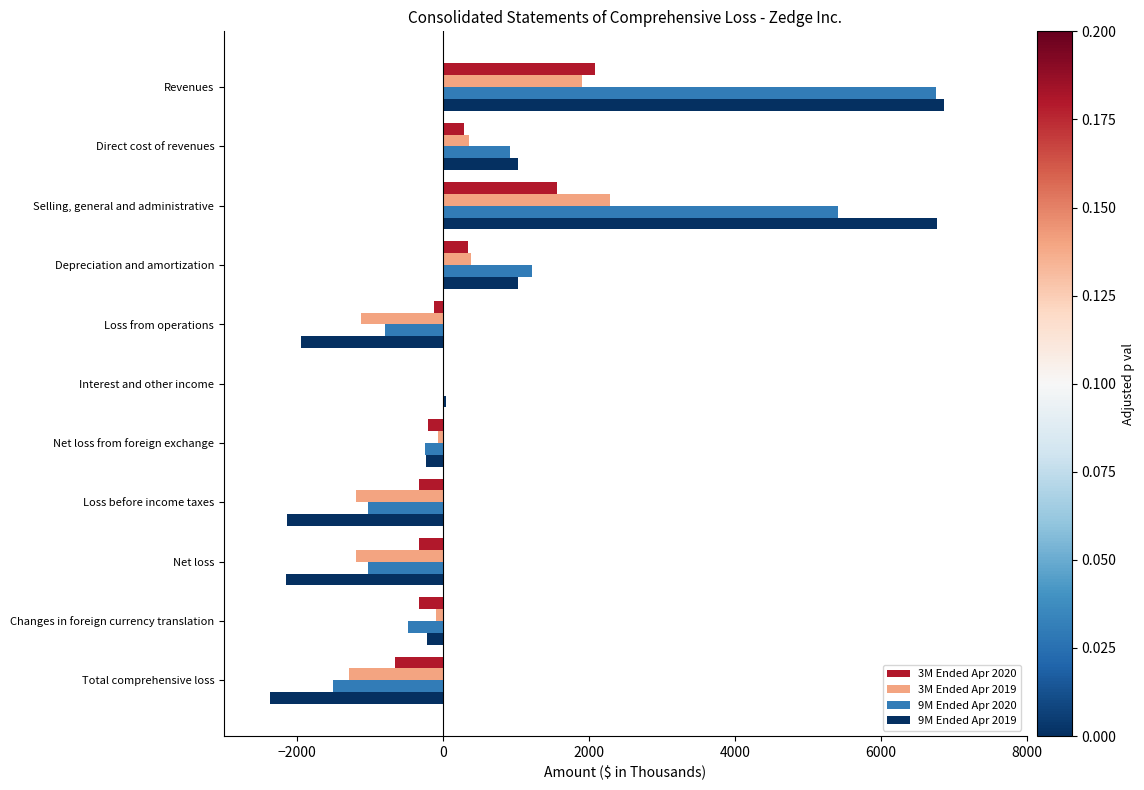

At which category is the sum across all series the highest?

Revenues